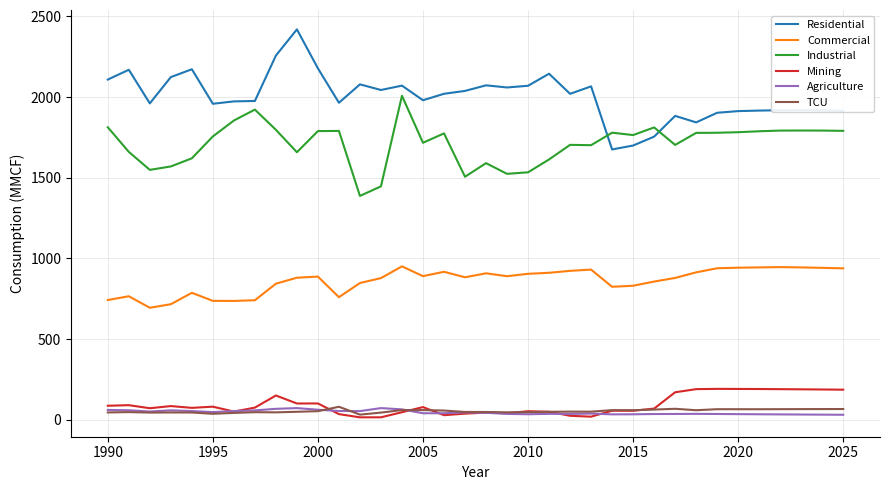

True or false: TCU has more than 0 points higher than both neighbors.

True